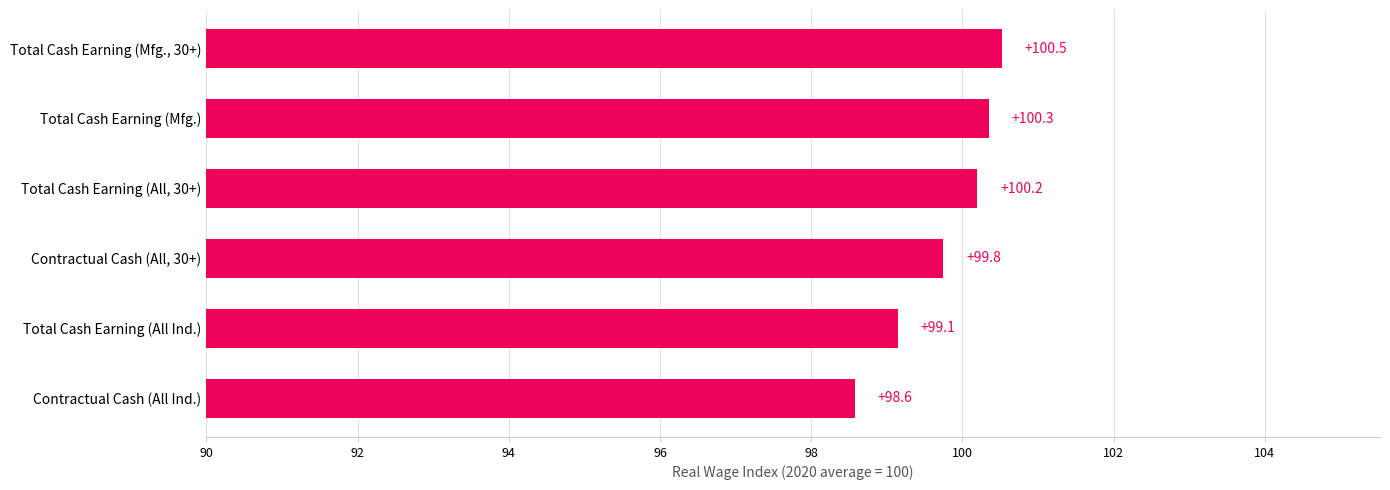

Which category has the lowest value across all series?

Contractual Cash (All Ind.)